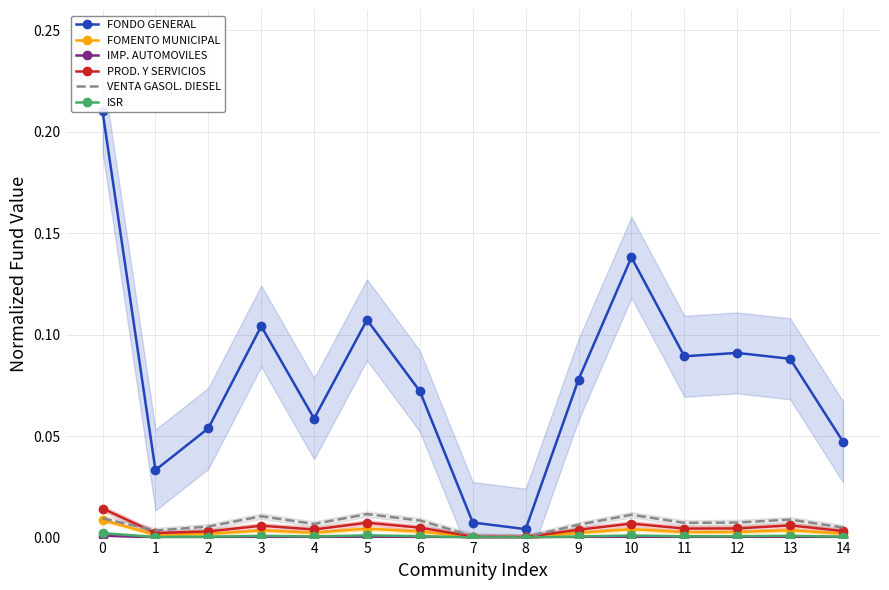

What are all the series names shown in the legend?

FONDO GENERAL, FOMENTO MUNICIPAL, IMP. AUTOMOVILES, PROD. Y SERVICIOS, VENTA GASOL. DIESEL, ISR